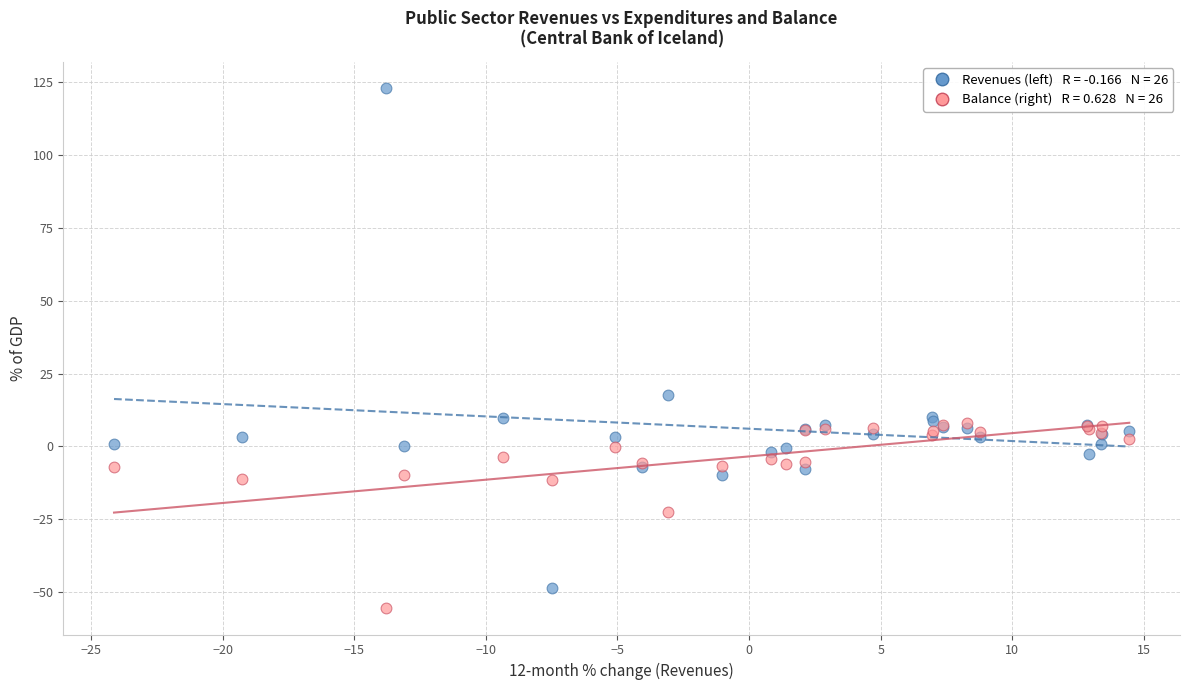

Across all series, what Y value is closest to 33?

17.6